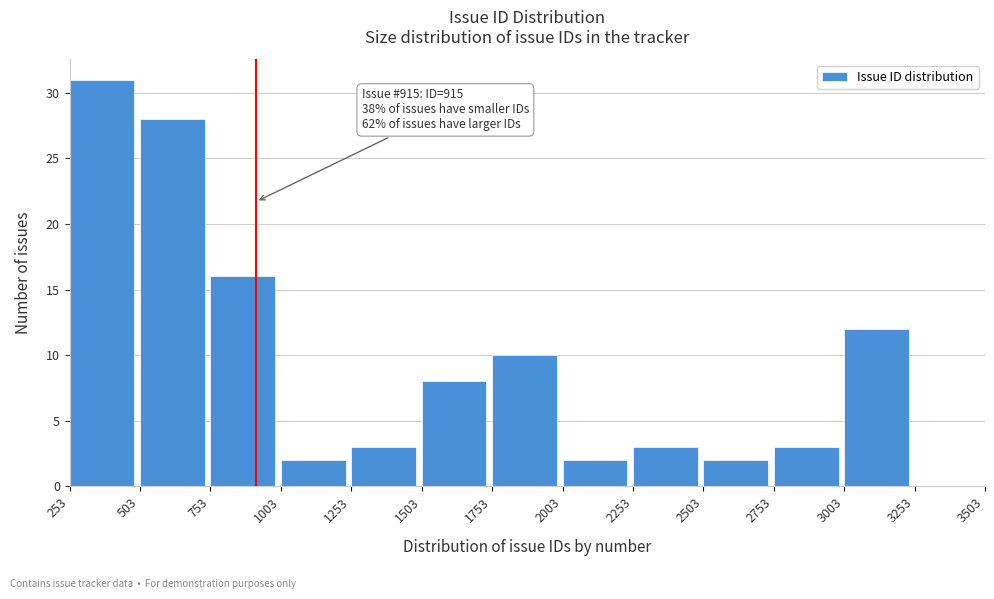

Which range on the x-axis has the tallest bar?

253 to 503